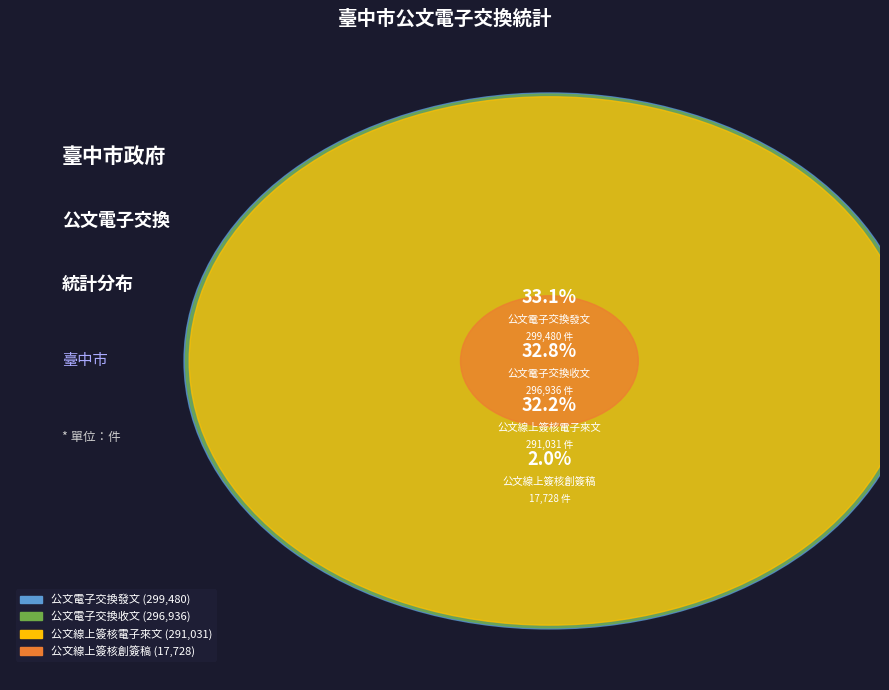

What is the change in value from 公文電子交換收文 to 公文線上簽核創簽稿?

-279208